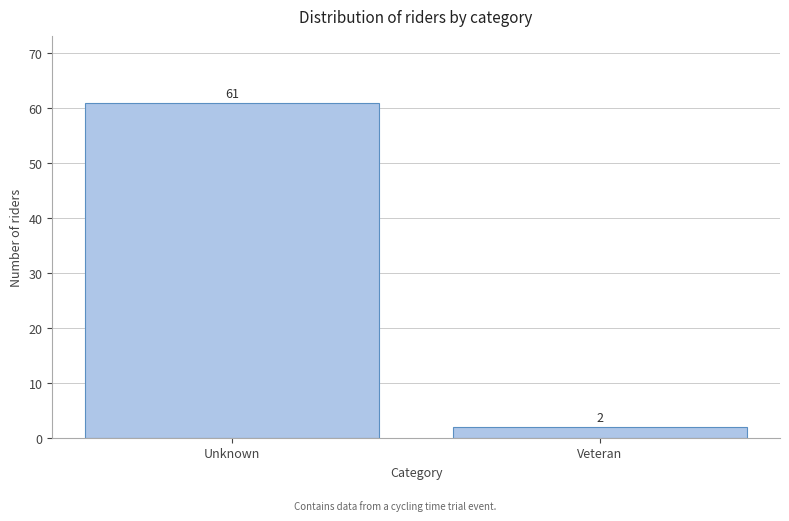

Reading left to right, list all the values displayed in this chart.

Unknown=61	Veteran=2